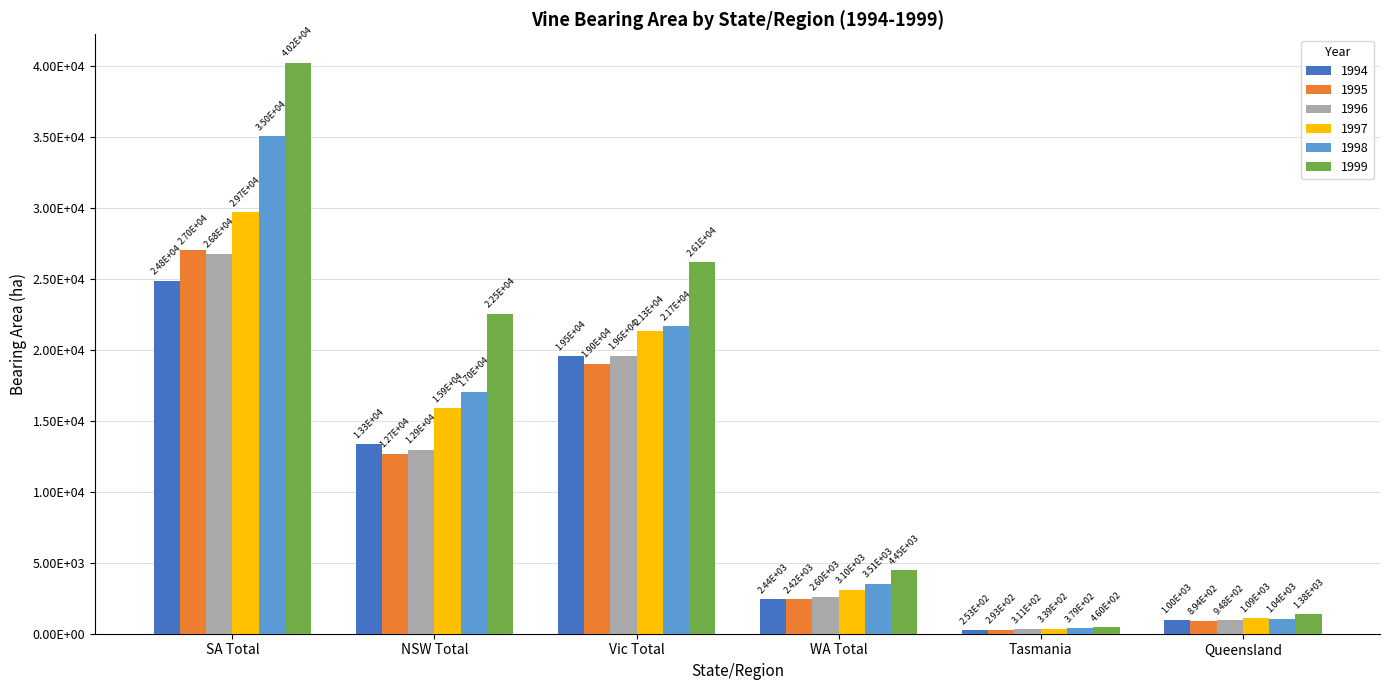

Are the bars horizontal?

No